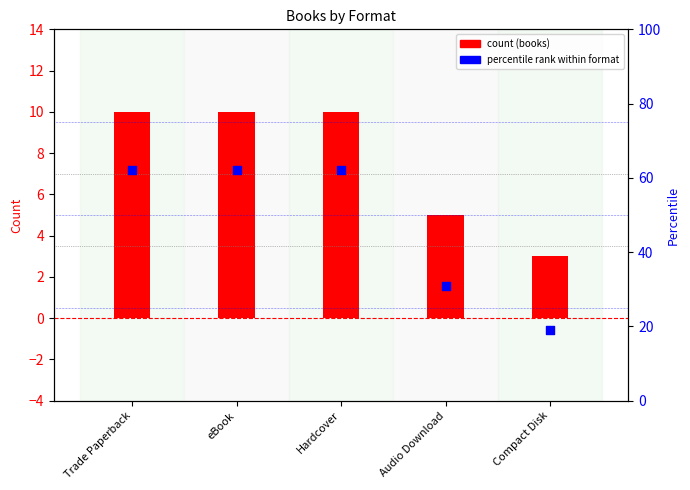

At which category is the sum across all series the highest?

Trade Paperback